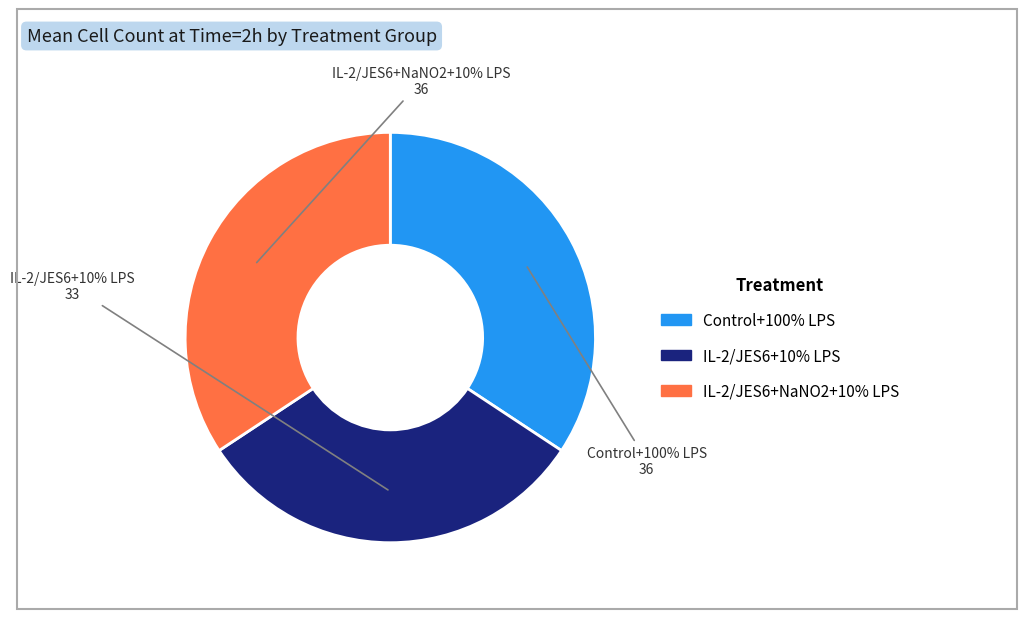

Which category has the biggest portion of the pie?

Control+100% LPS